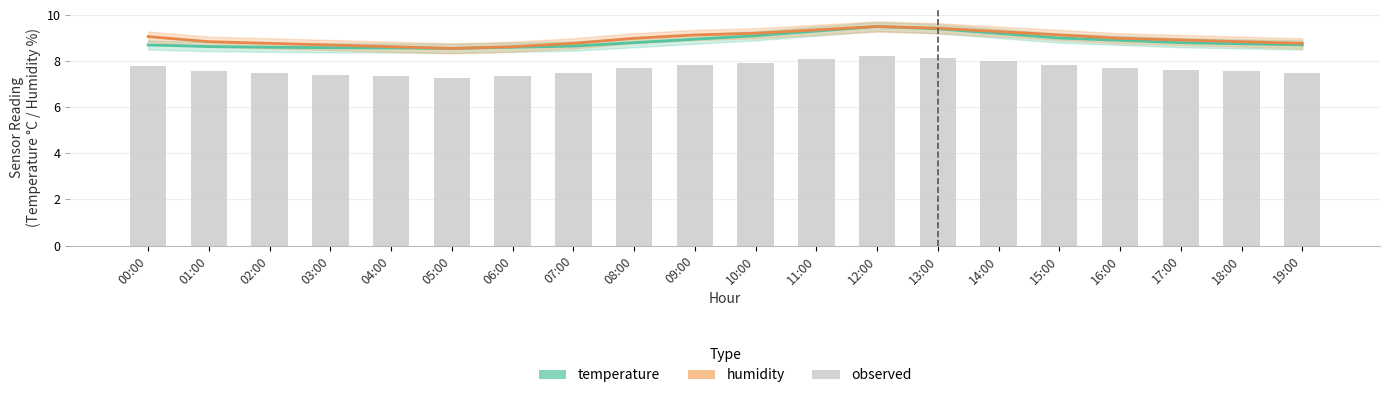

What is the value of the temperature bar at the 16th from the left?

9.0